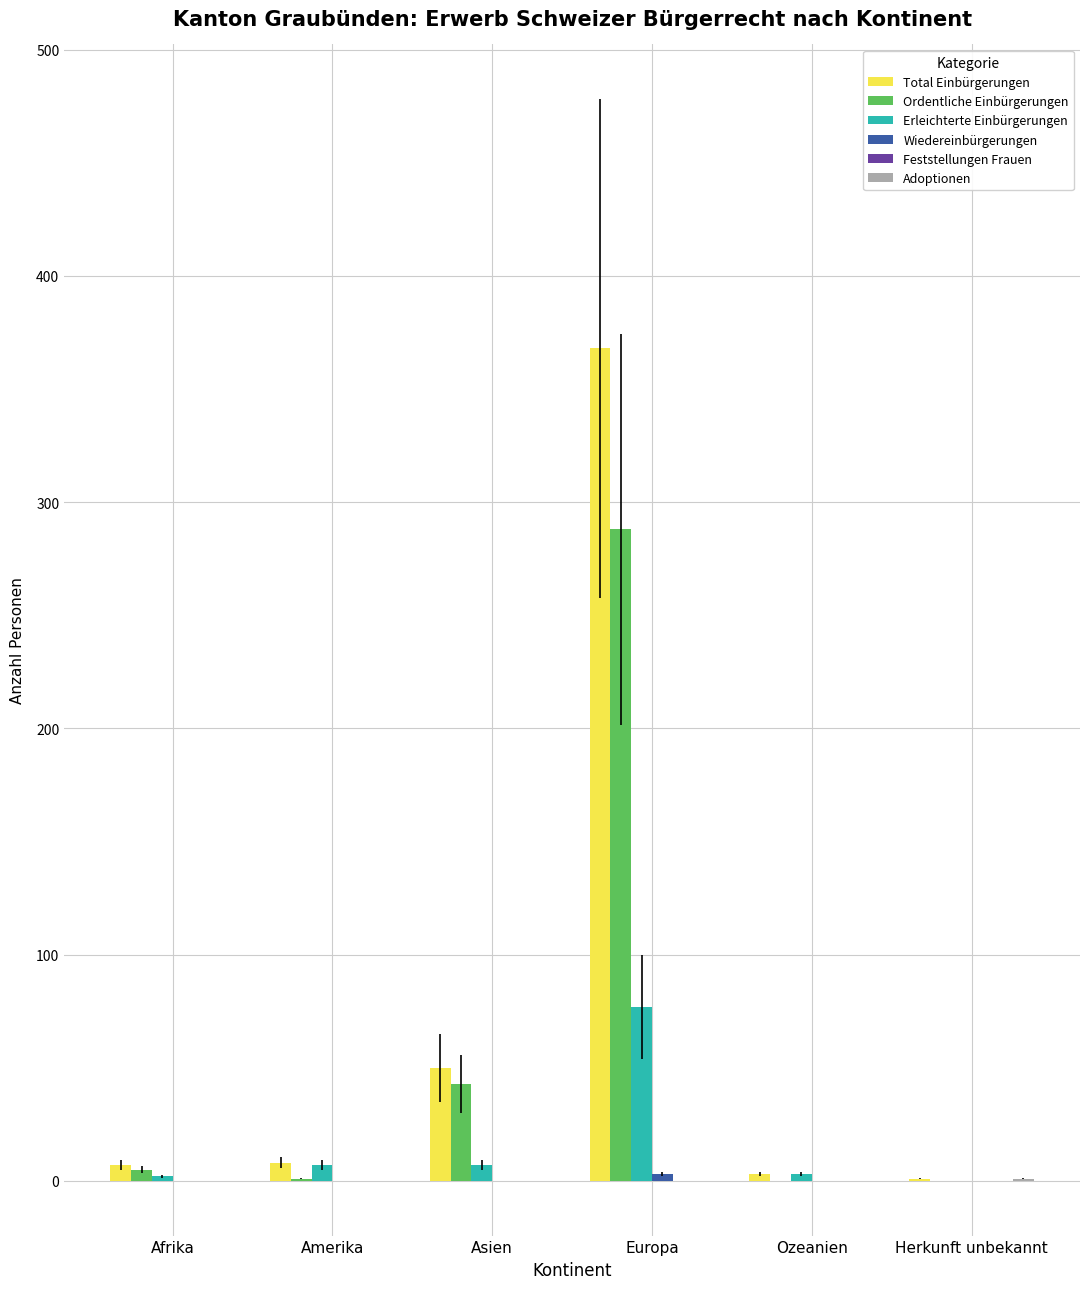

Which category has the highest value across all series?

Europa